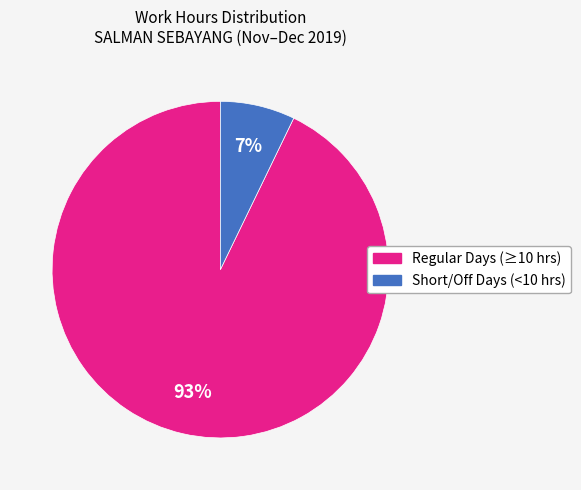

Does any single category account for the majority?

Yes